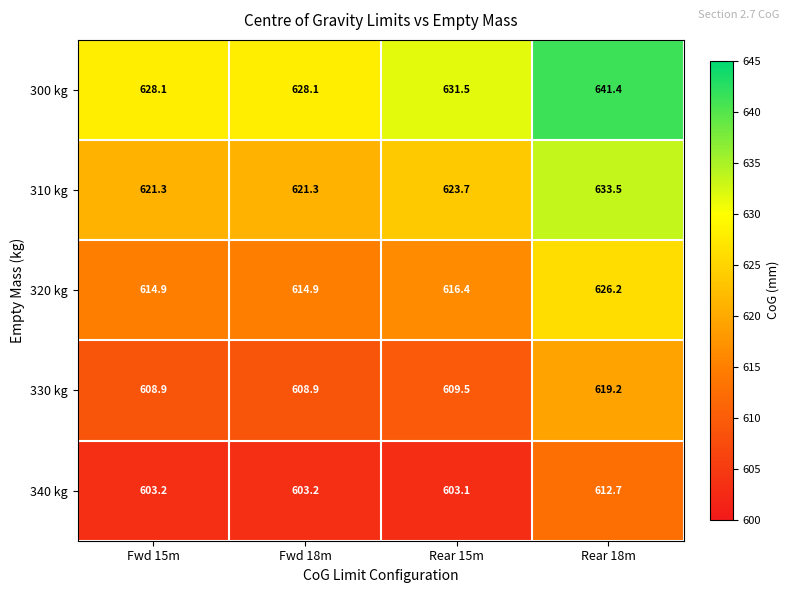

What is the spread (max minus min) of values at Fwd 15m?

24.9